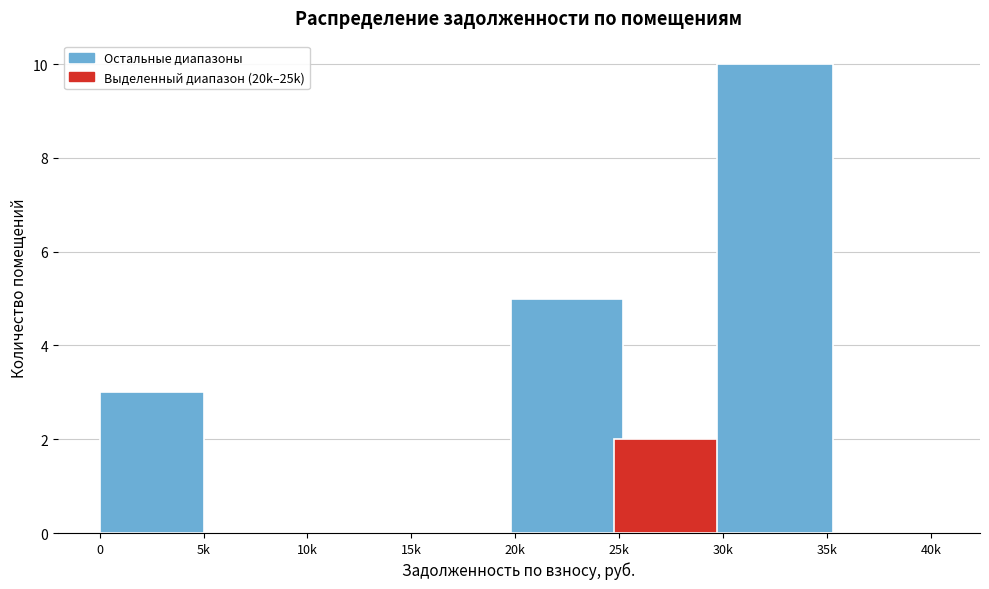

Reading left to right, extract all data points from this chart.

0=3	5k=0	10k=0	15k=0	20k=5	25k=2	30k=10	35k=0